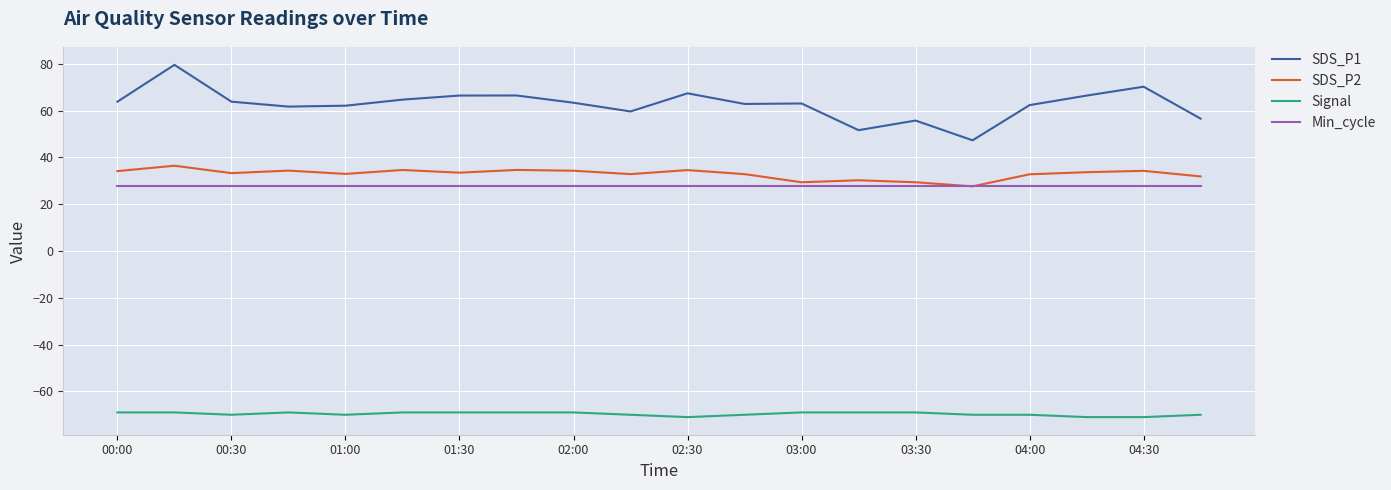

What is the highest value of the SDS_P1 series?

79.6